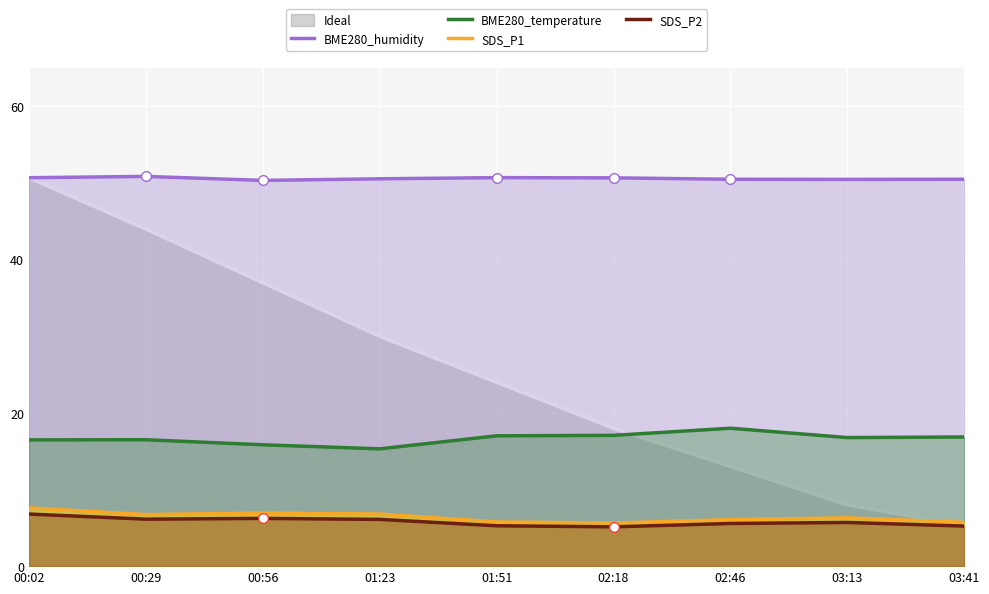

What is the value of the BME280_humidity point at the 3rd from the left?

50.4